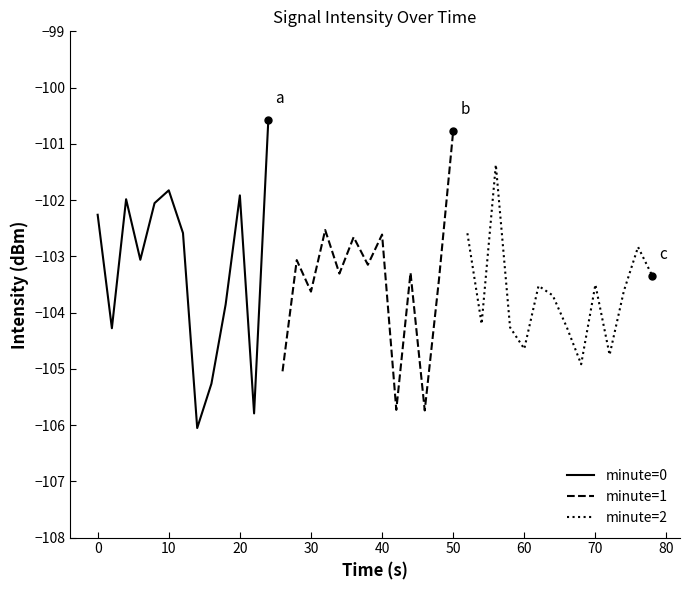

What is the minimum value for minute=0?

-106.1